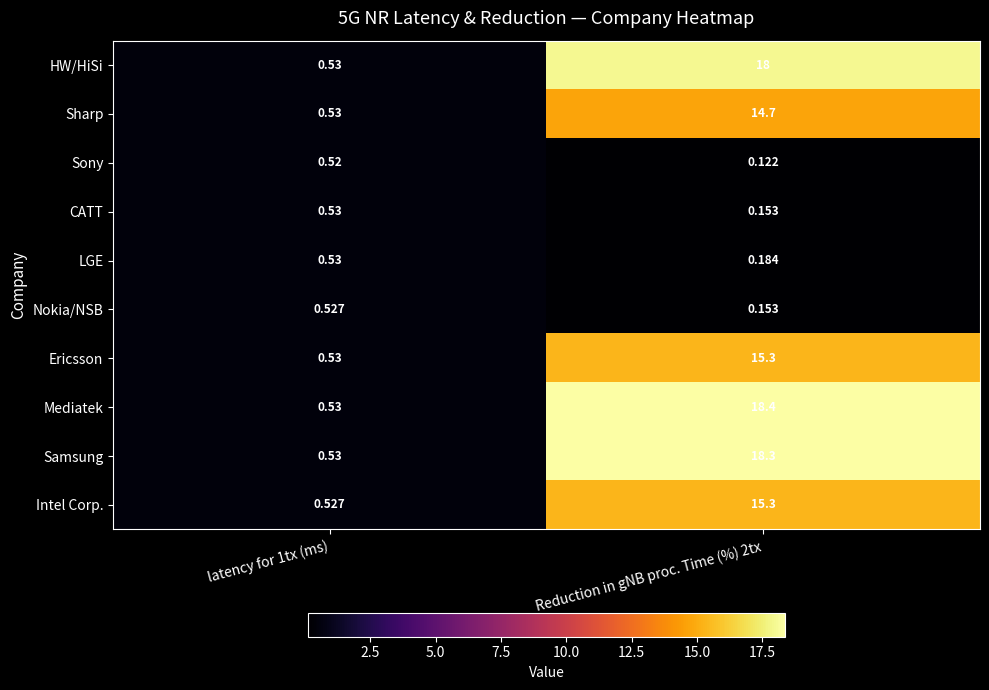

Which series changed the most between latency for 1tx (ms) and Reduction in gNB proc. Time (%) 2tx?

Mediatek